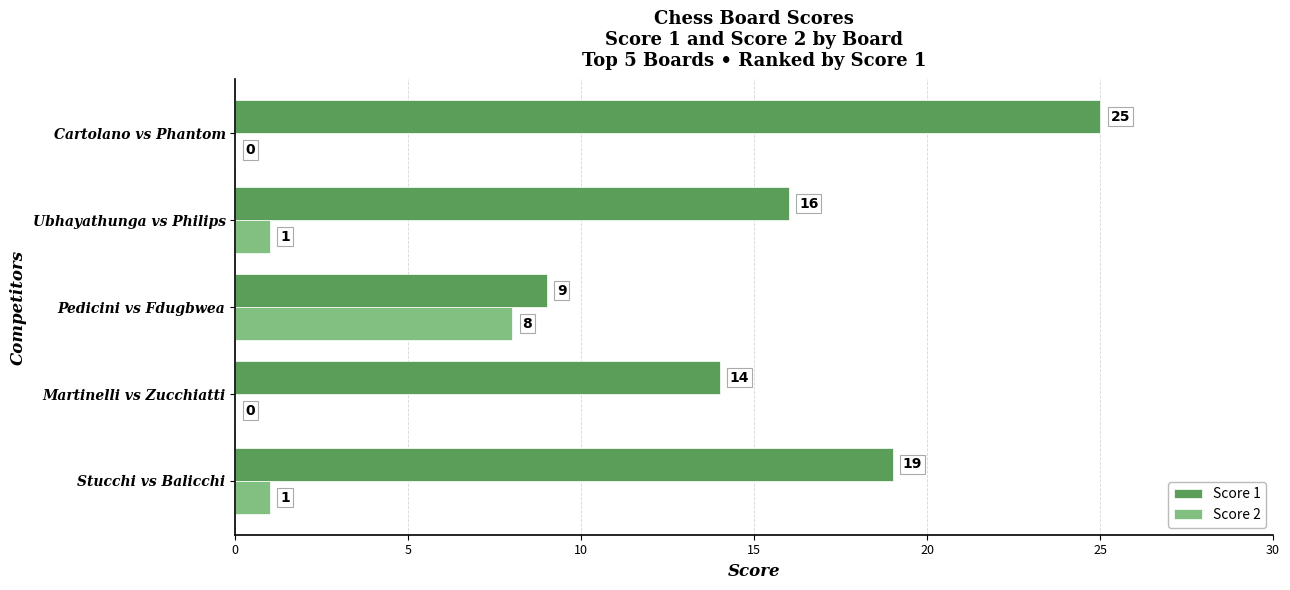

Is the value of Score 1 at Ubhayathunga vs Philips greater than the value of Score 2 at Cartolano vs Phantom?

Yes